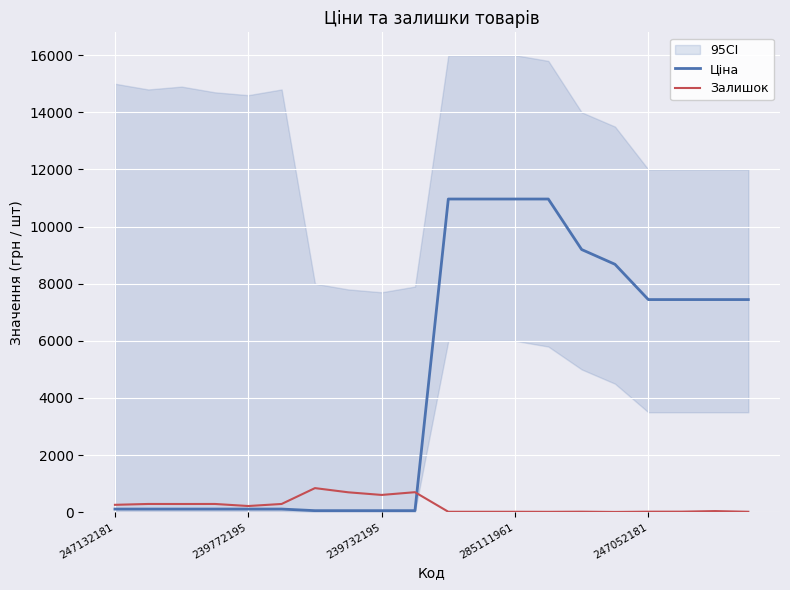

What is the highest value of the Ціна series?

10964.4